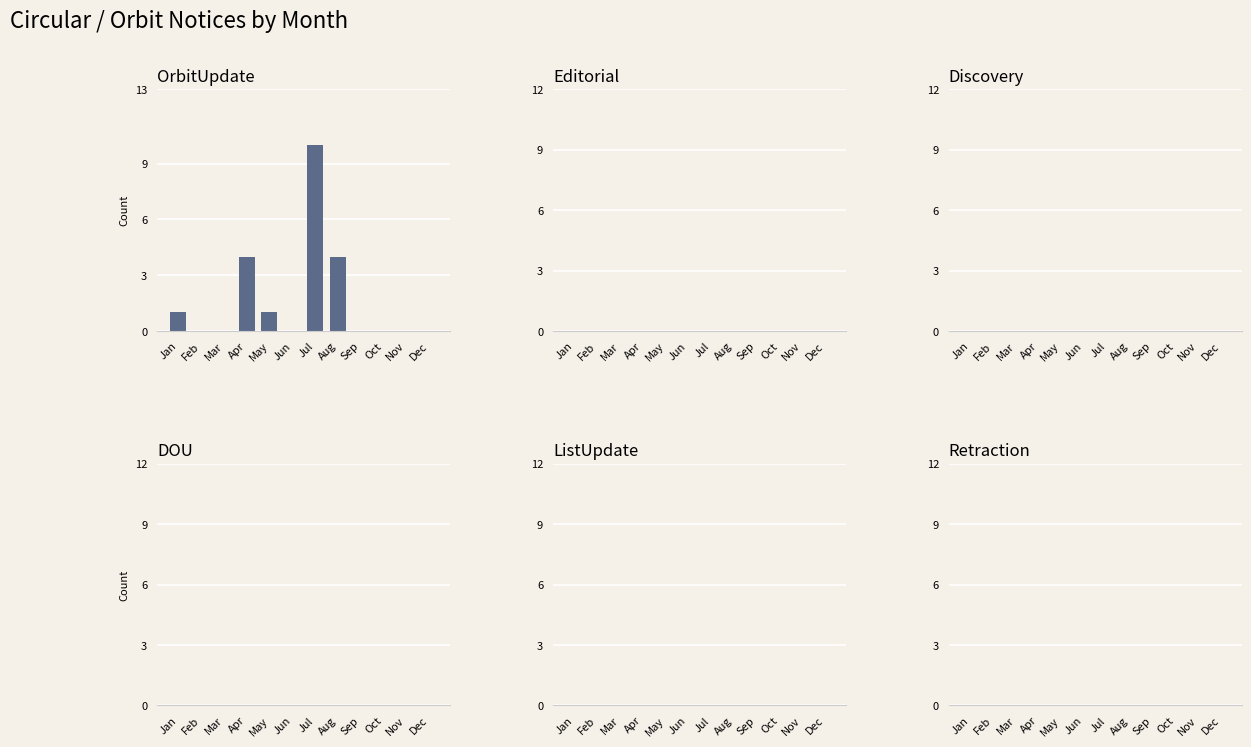

At which category does the chart reach its peak across all series?

Jul